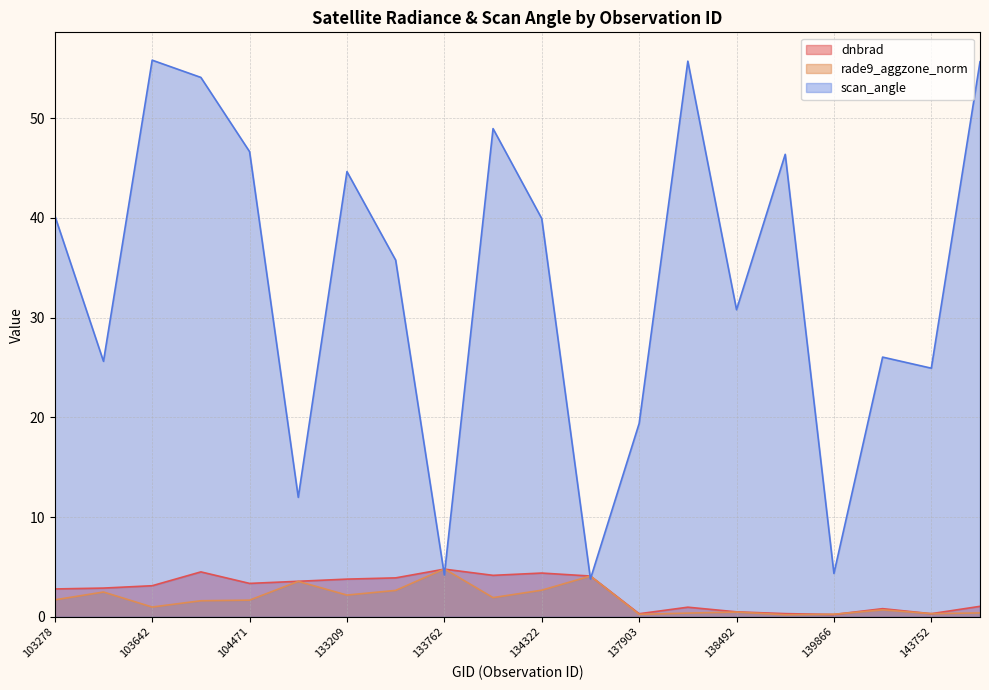

At how many categories does at least one series exceed 46?

7